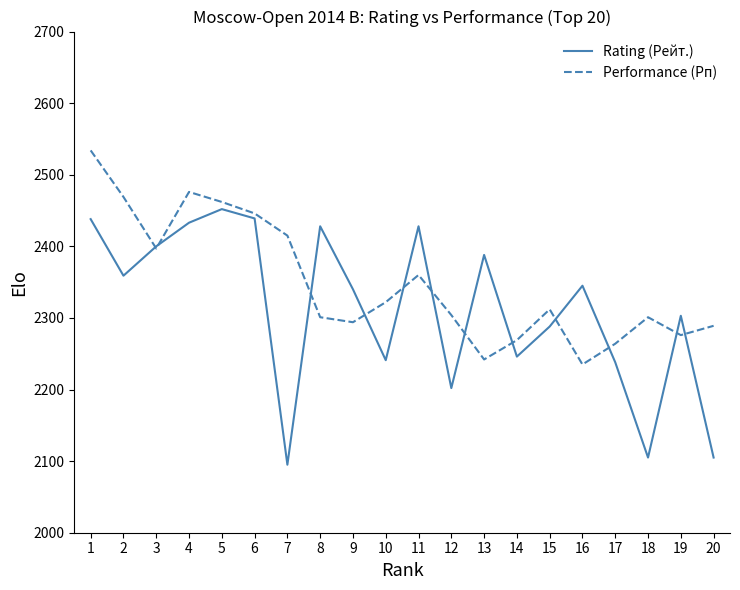

At which category is the sum across all series the highest?

1